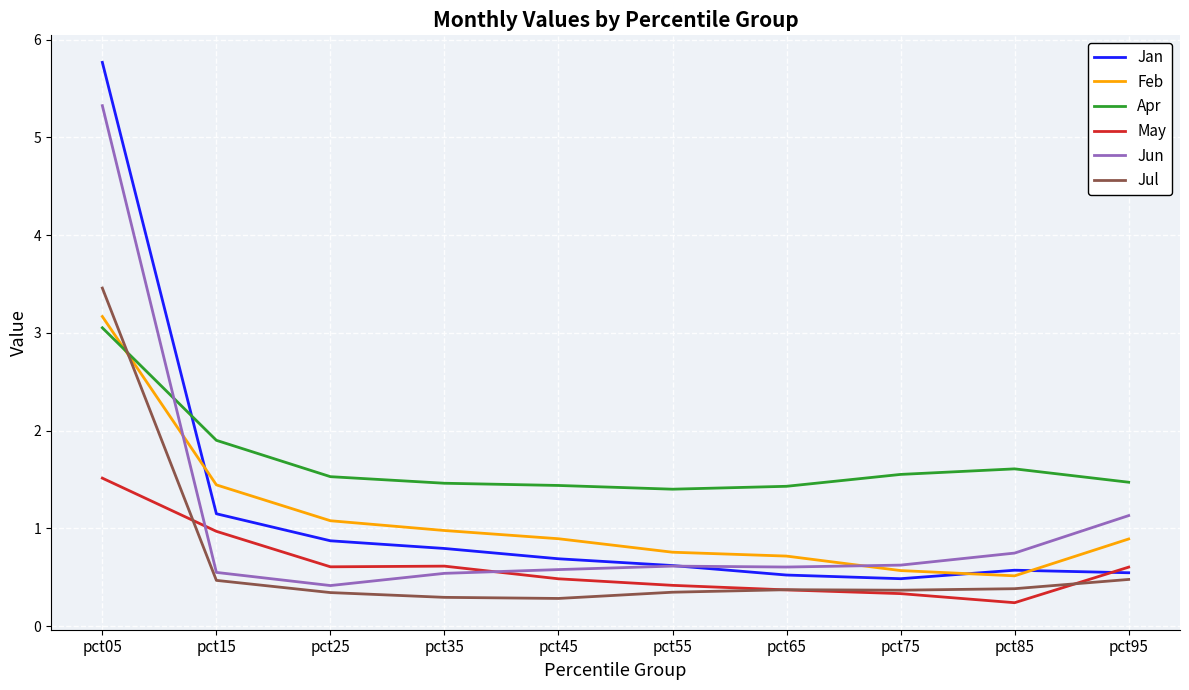

Which series has the widest spread of values?

Jan